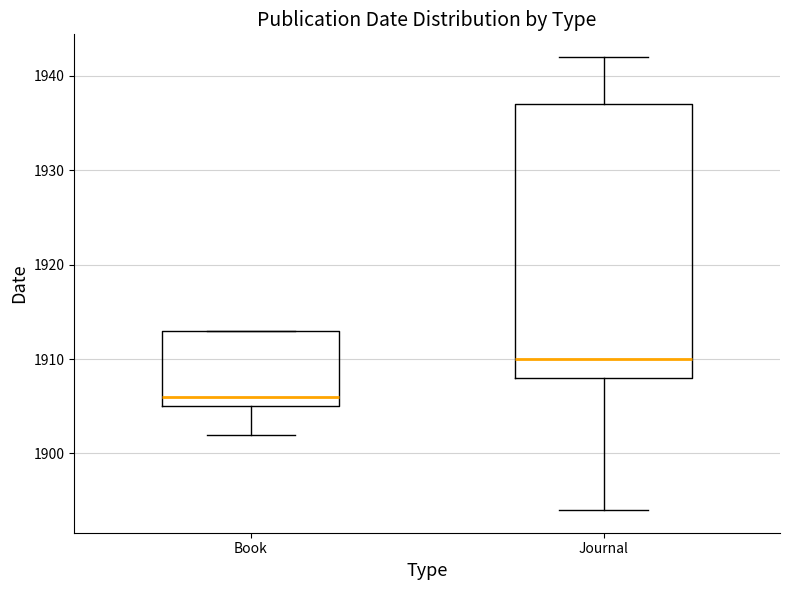

Reading left to right, transcribe this box plot: for each box, give where its median line is, the range the box spans, and where its two whiskers end, as read against the y-axis. The values are not printed on the chart, so give them approximately, as read against the axis.

Book: median 1906, box 1905 to 1913, whiskers 1902 to 1913
Journal: median 1910, box 1908 to 1937, whiskers 1894 to 1942